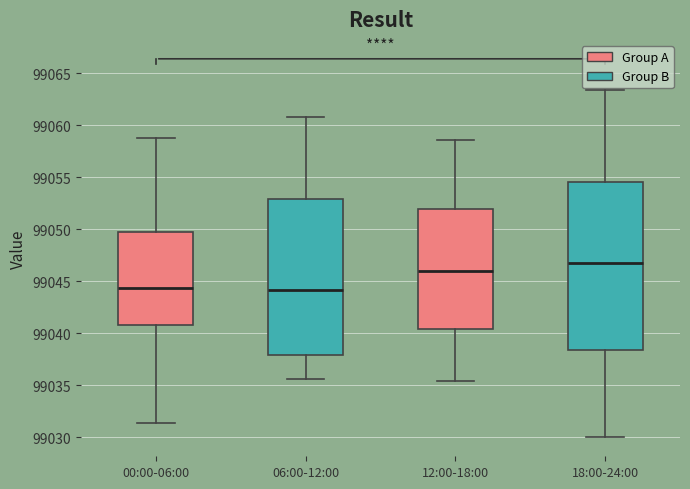

Which box has the highest median line?

18:00-24:00